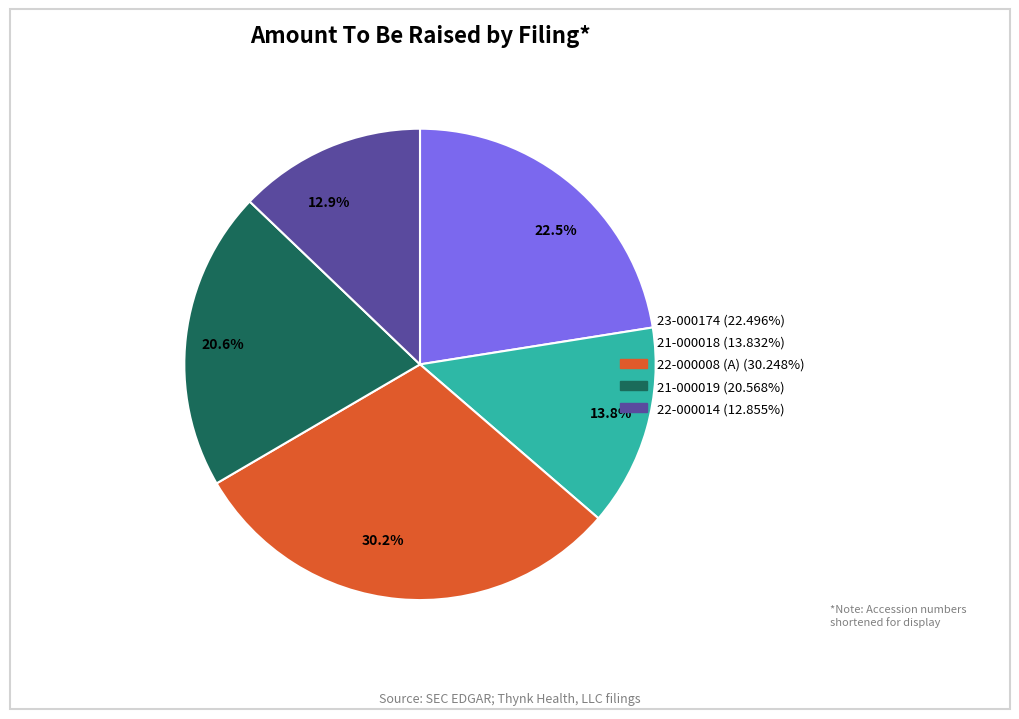

Do 20.6% and 13.8% together represent more than half of the pie?

No